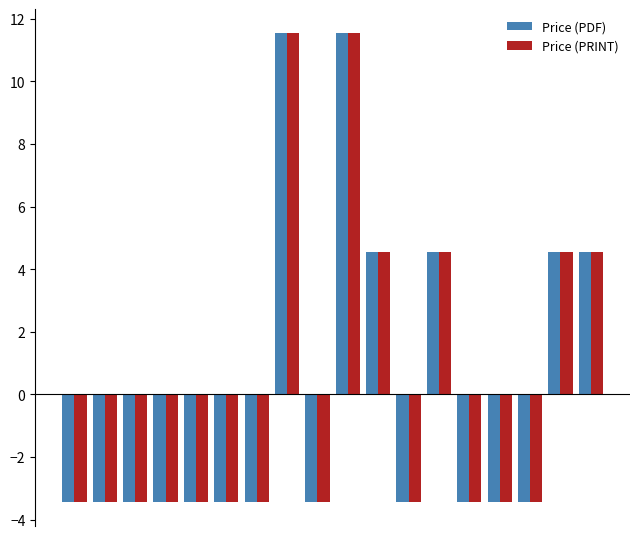

At how many categories does at least one series exceed 4?

6